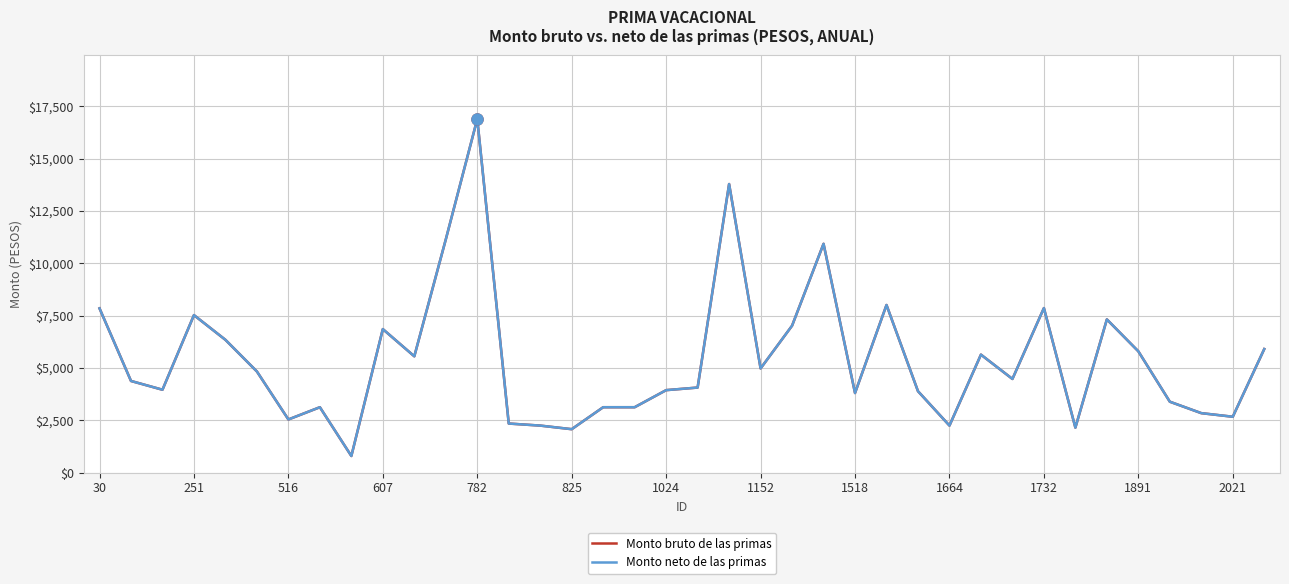

Does the chart display data point markers on the line(s)?

No